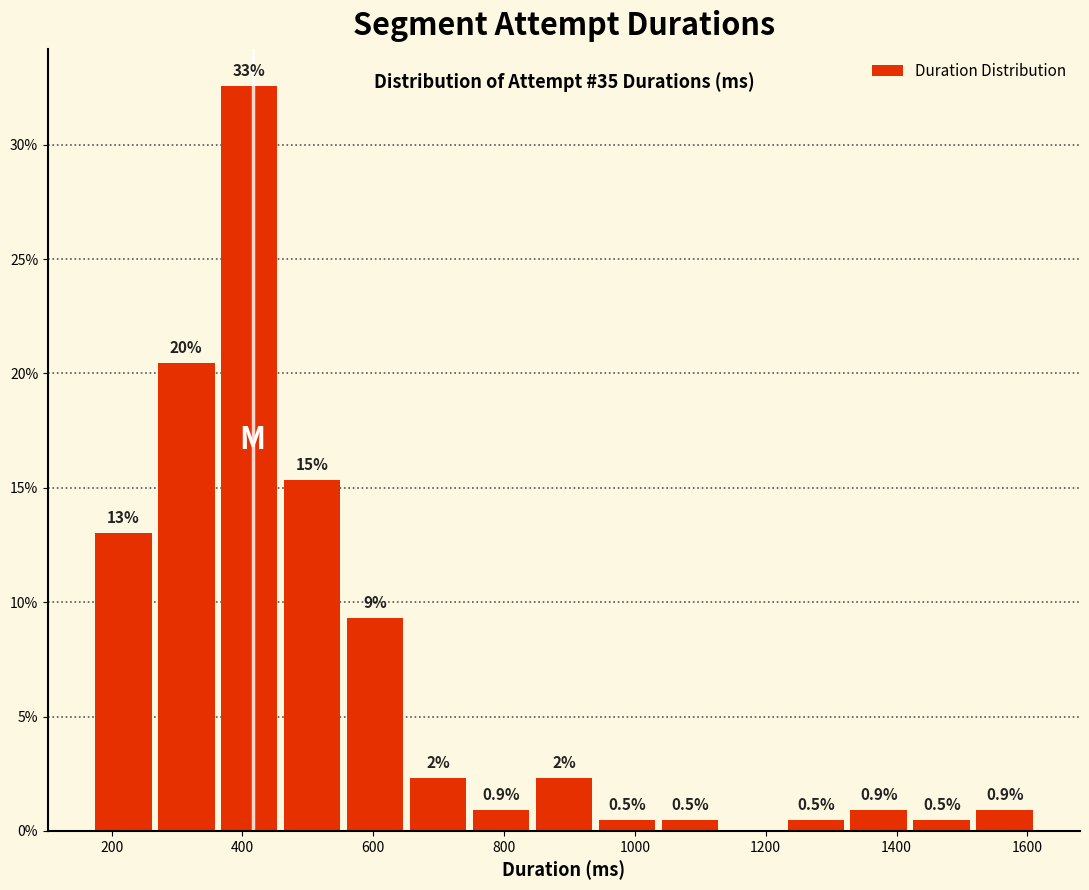

Which range on the x-axis has the tallest bar?

360 to 460